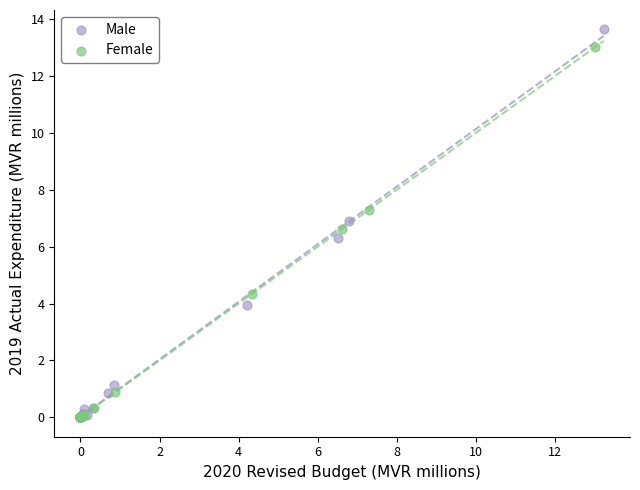

Which series reaches the maximum Y coordinate?

Male